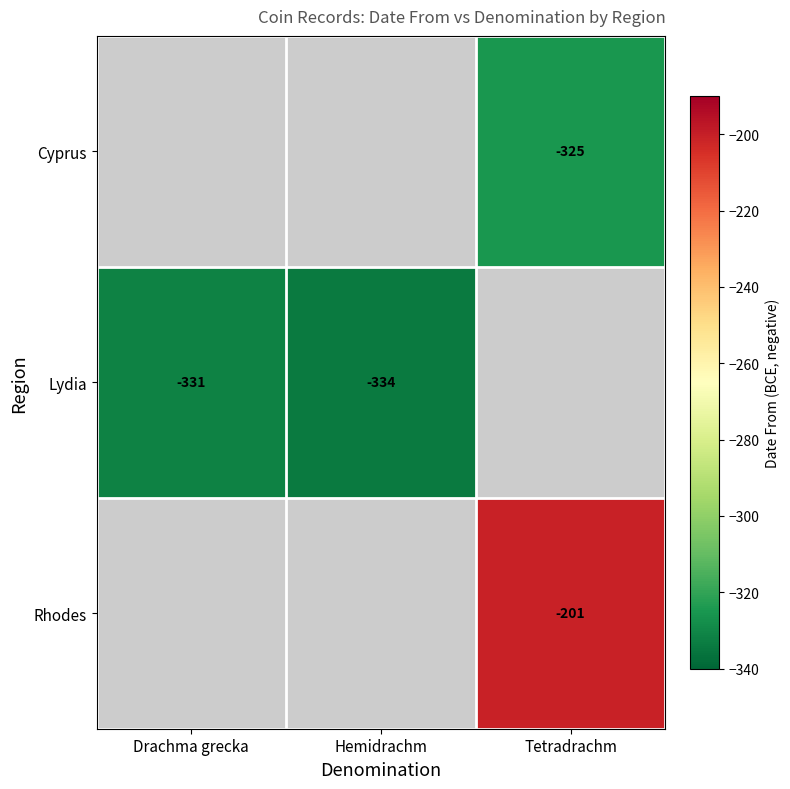

Is it true that Lydia equals -517 at Hemidrachm?

False